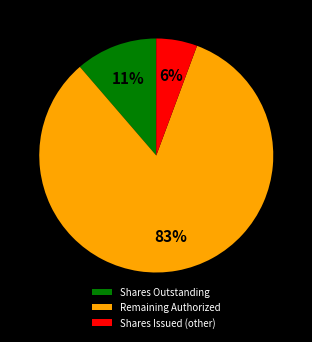

Which slice represents more than half of the pie?

Remaining Authorized